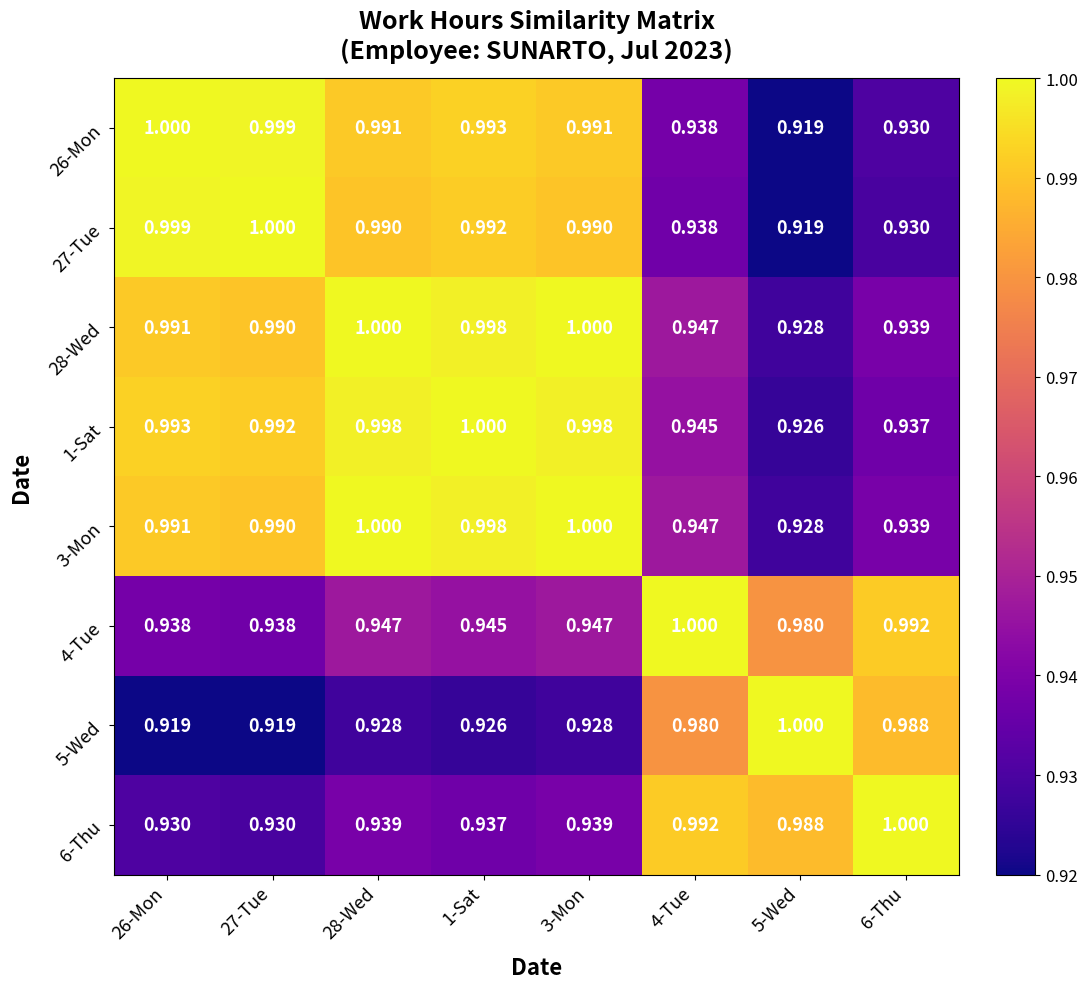

Is the value of 6-Thu at 27-Tue greater than the value of 4-Tue at 5-Wed?

No